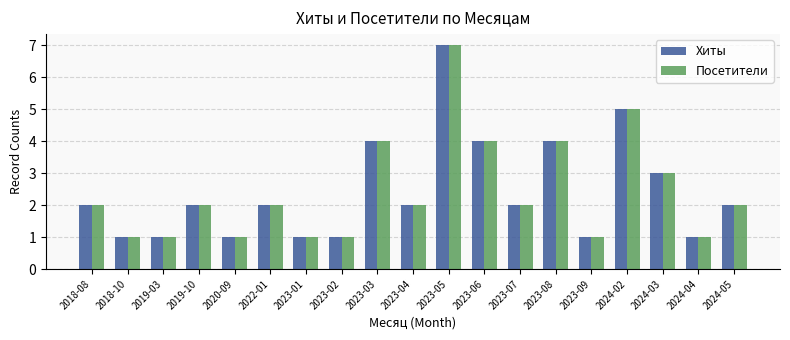

What are all the series names shown in the legend?

Хиты, Посетители